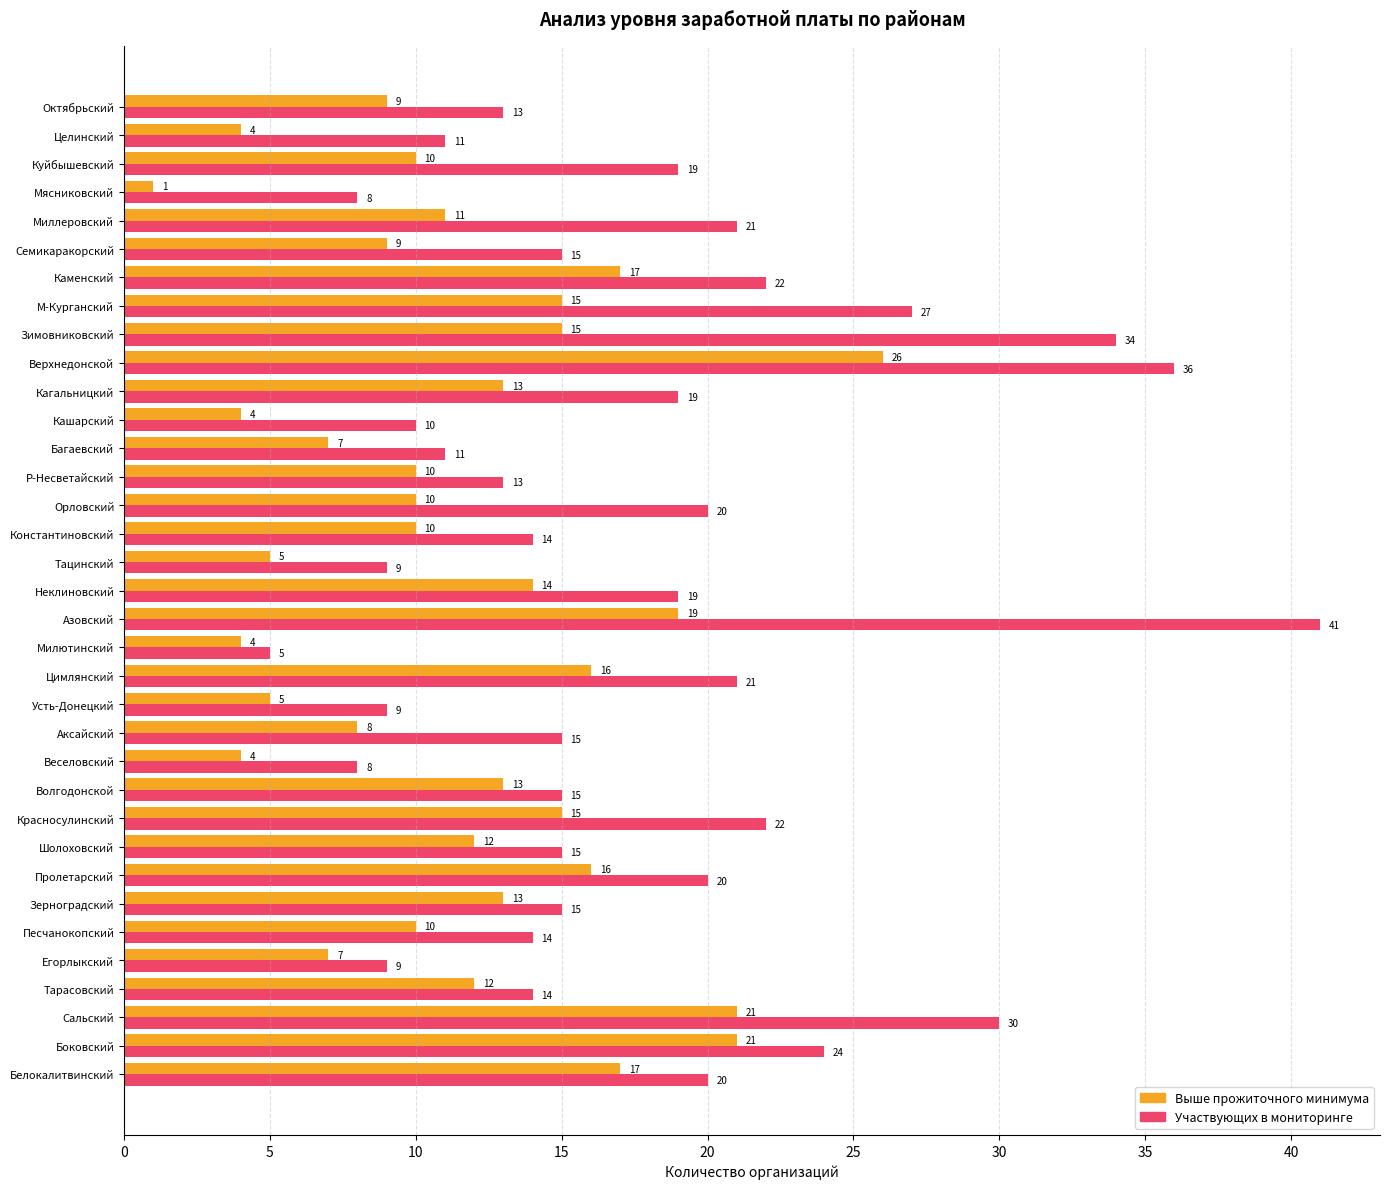

Read the Участвующих в мониторинге value at Кашарский, to the nearest 10.

10